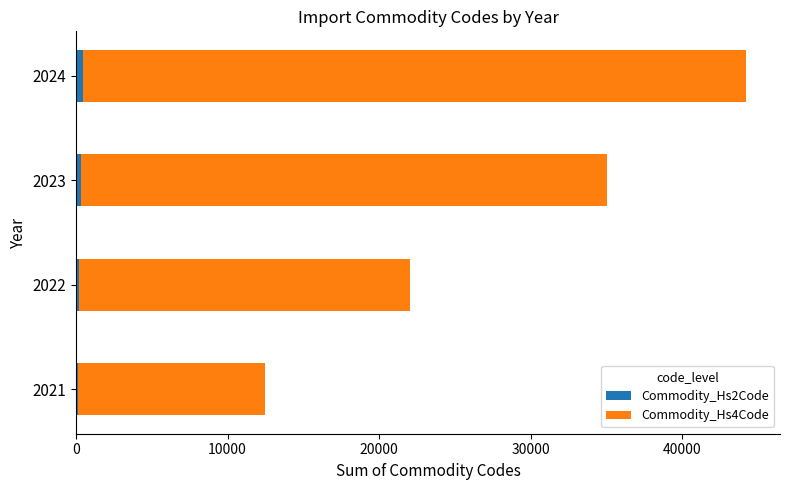

At which category is the sum across all series the highest?

2024